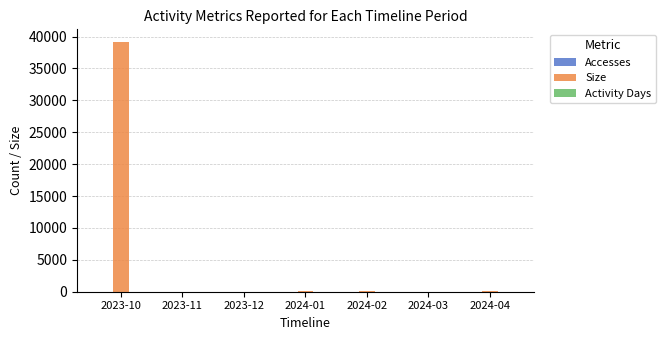

What is the sum of all Size values?

39544